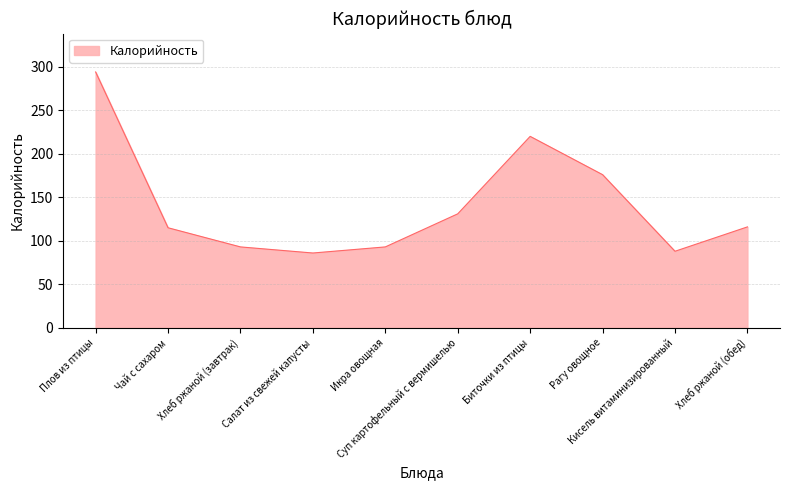

The value at Чай с сахаром is 34. True or false?

False